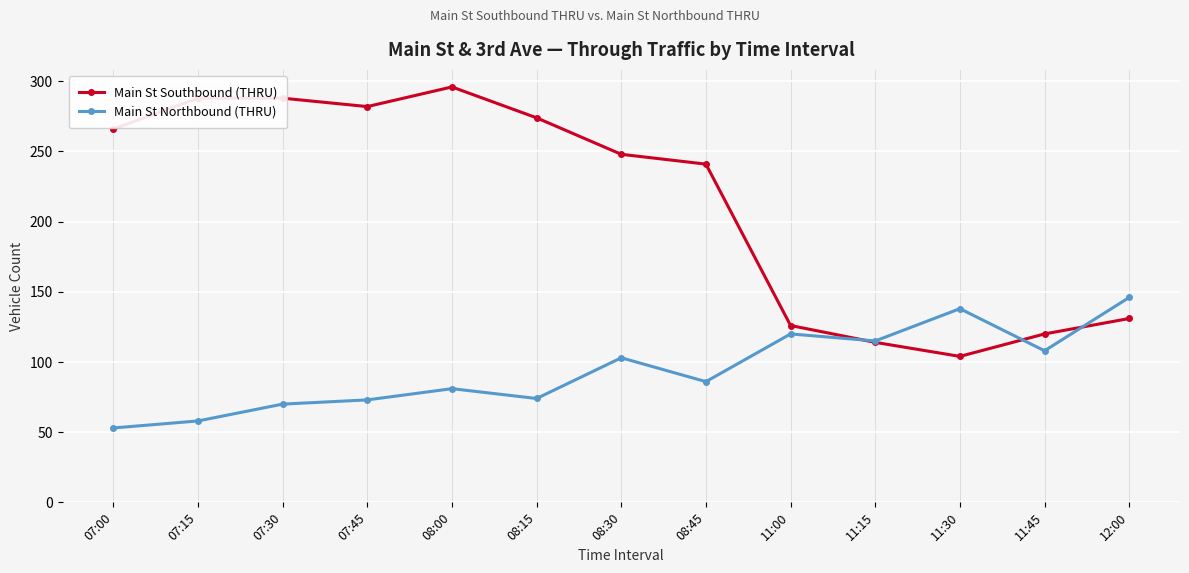

What is the difference between the maximum and minimum values in the Main St Southbound (THRU) series?

192